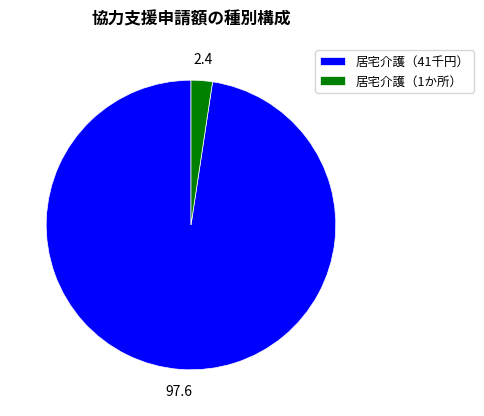

How many segments does this pie chart have?

2